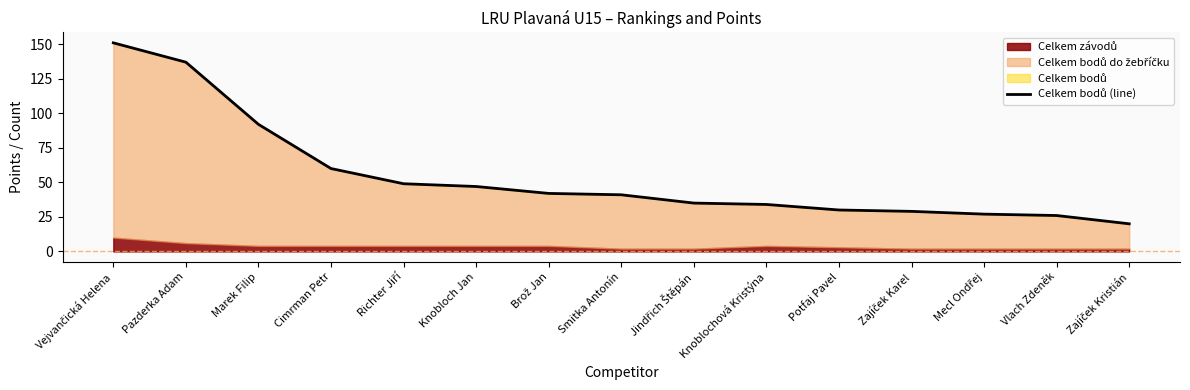

How many lines are shown in the chart?

1